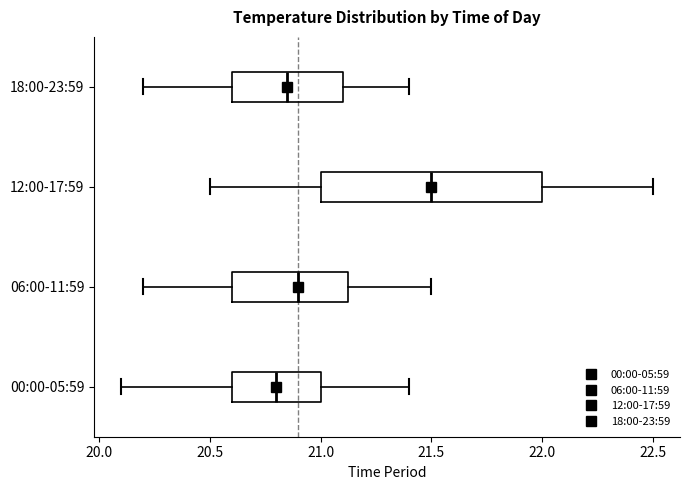

Which box's median line is the furthest to the left?

00:00-05:59